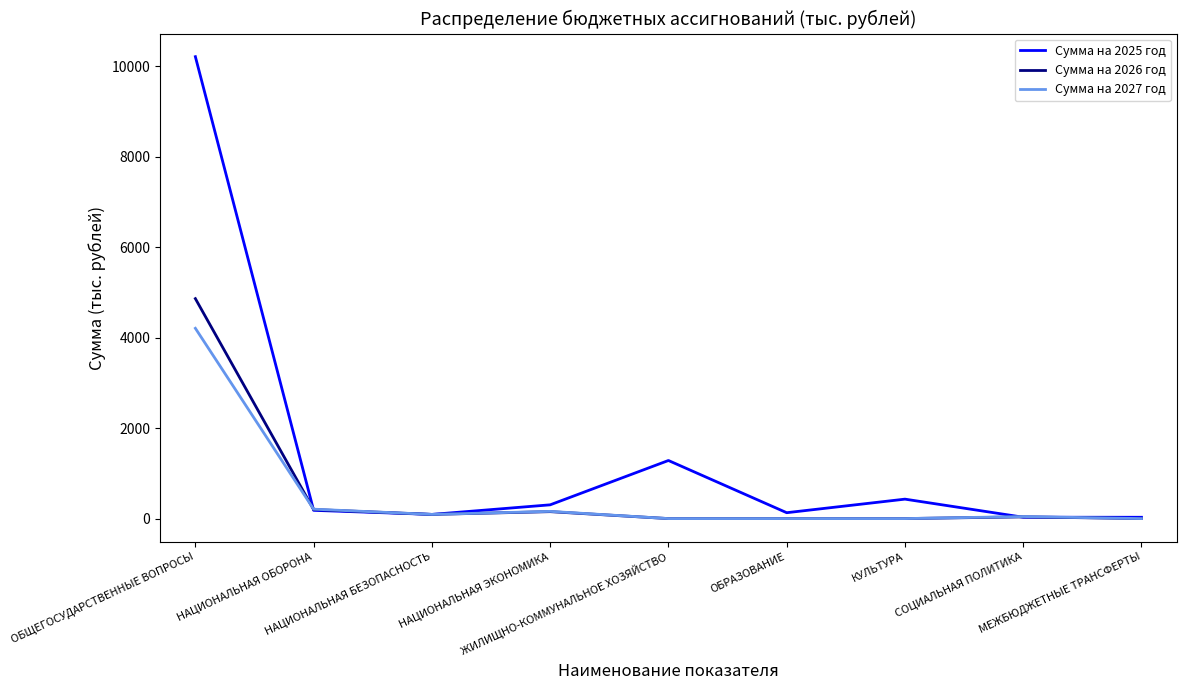

The Сумма на 2026 год series shows 0.0 at ОБРАЗОВАНИЕ. True or false?

True